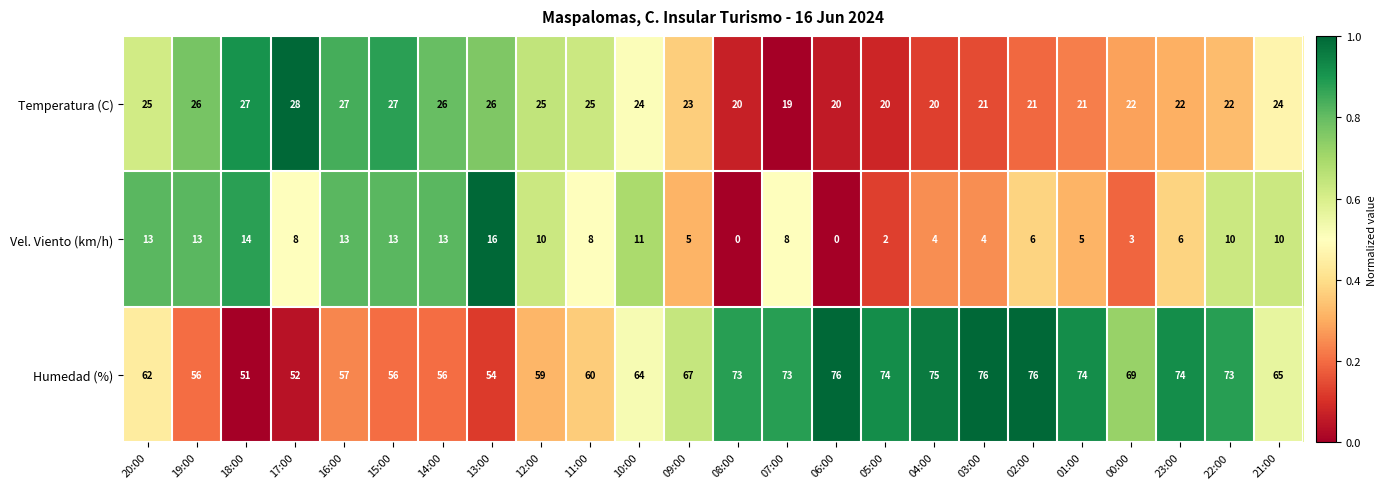

Is it true that Temperatura (C) equals 21 at 03:00?

True